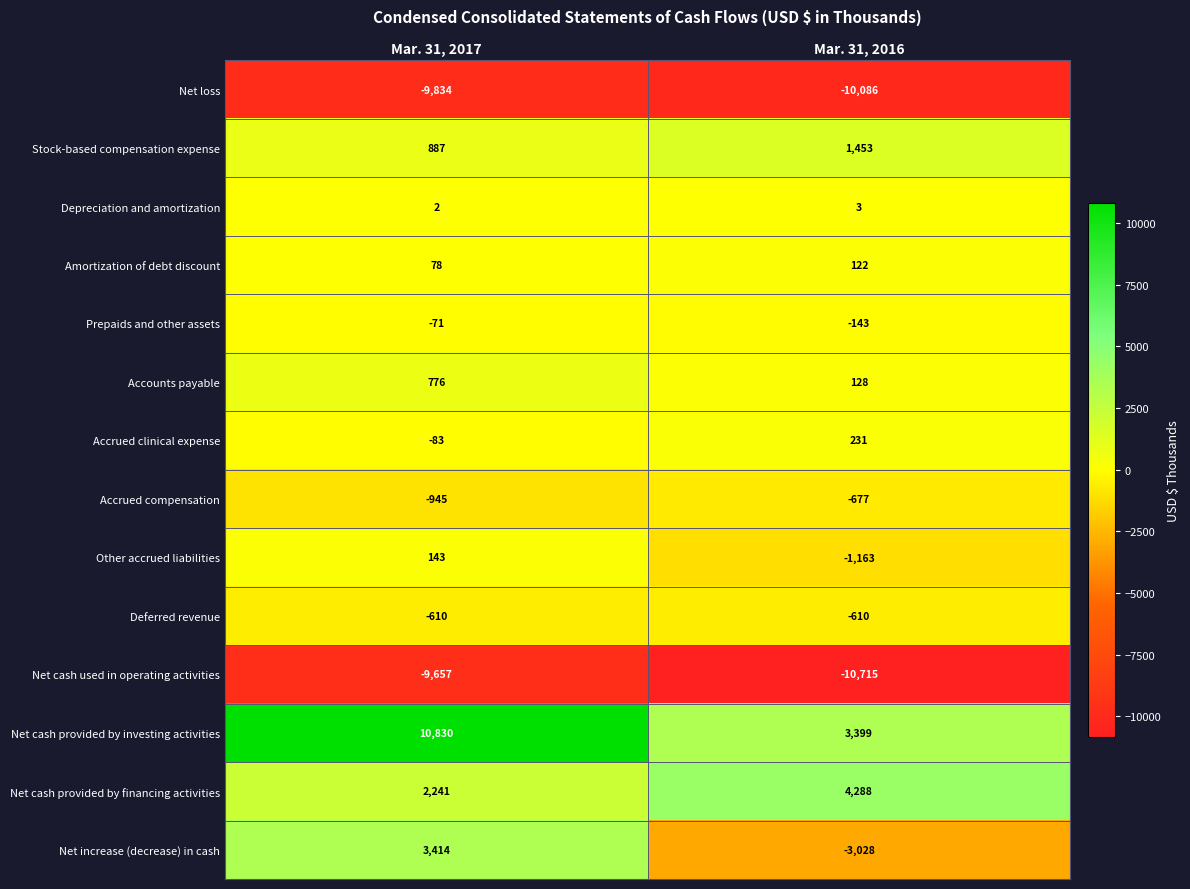

Reading left to right, transcribe all the data shown in this chart.

Net loss: Mar. 31, 2017=-9834	Mar. 31, 2016=-10086
Stock-based compensation expense: Mar. 31, 2017=887	Mar. 31, 2016=1453
Depreciation and amortization: Mar. 31, 2017=2	Mar. 31, 2016=3
Amortization of debt discount: Mar. 31, 2017=78	Mar. 31, 2016=122
Prepaids and other assets: Mar. 31, 2017=-71	Mar. 31, 2016=-143
Accounts payable: Mar. 31, 2017=776	Mar. 31, 2016=128
Accrued clinical expense: Mar. 31, 2017=-83	Mar. 31, 2016=231
Accrued compensation: Mar. 31, 2017=-945	Mar. 31, 2016=-677
Other accrued liabilities: Mar. 31, 2017=143	Mar. 31, 2016=-1163
Deferred revenue: Mar. 31, 2017=-610	Mar. 31, 2016=-610
Net cash used in operating activities: Mar. 31, 2017=-9657	Mar. 31, 2016=-10715
Net cash provided by investing activities: Mar. 31, 2017=10830	Mar. 31, 2016=3399
Net cash provided by financing activities: Mar. 31, 2017=2241	Mar. 31, 2016=4288
Net increase (decrease) in cash: Mar. 31, 2017=3414	Mar. 31, 2016=-3028